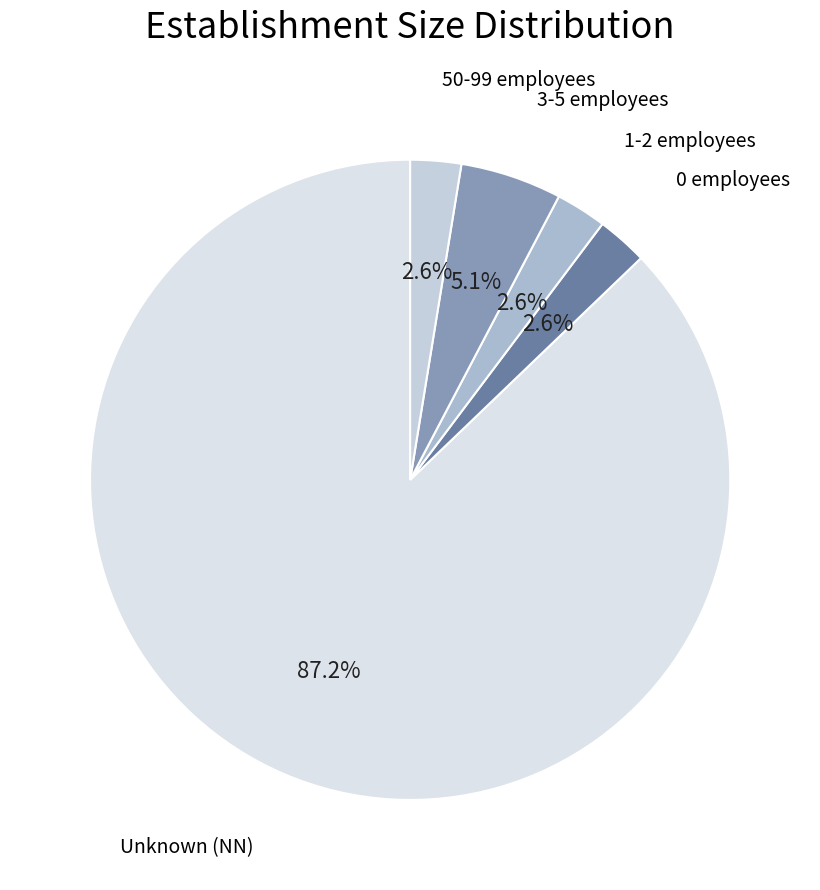

Count the number of slices in the pie.

5